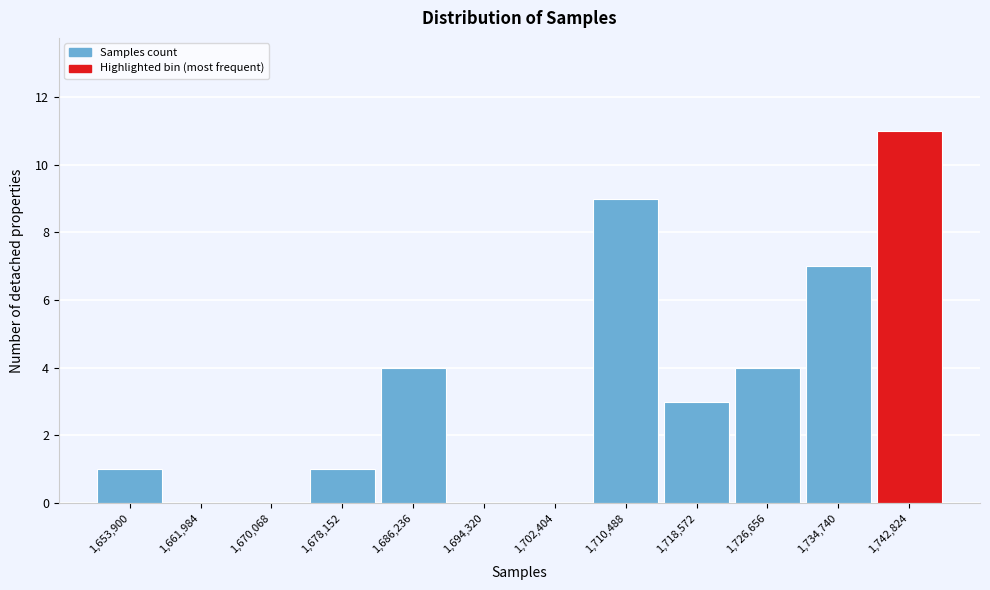

Reading left to right, transcribe all the data shown in this chart.

1,653,900=1	1,661,984=0	1,670,068=0	1,678,152=1	1,686,236=4	1,694,320=0	1,702,404=0	1,710,488=9	1,718,572=3	1,726,656=4	1,734,740=7	1,742,824=11